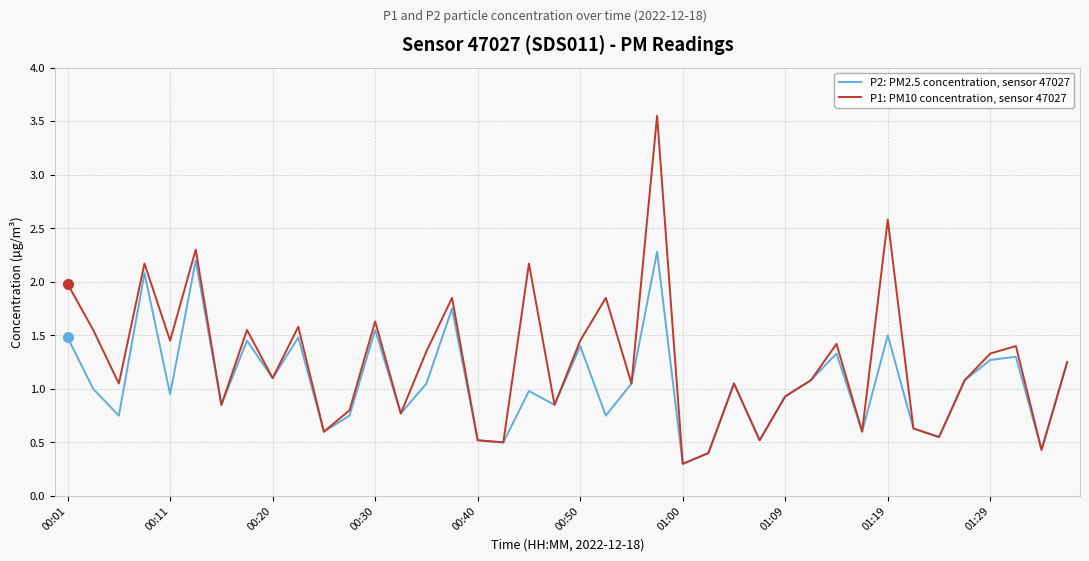

Which series has the largest total across all categories?

P1: PM10 concentration, sensor 47027